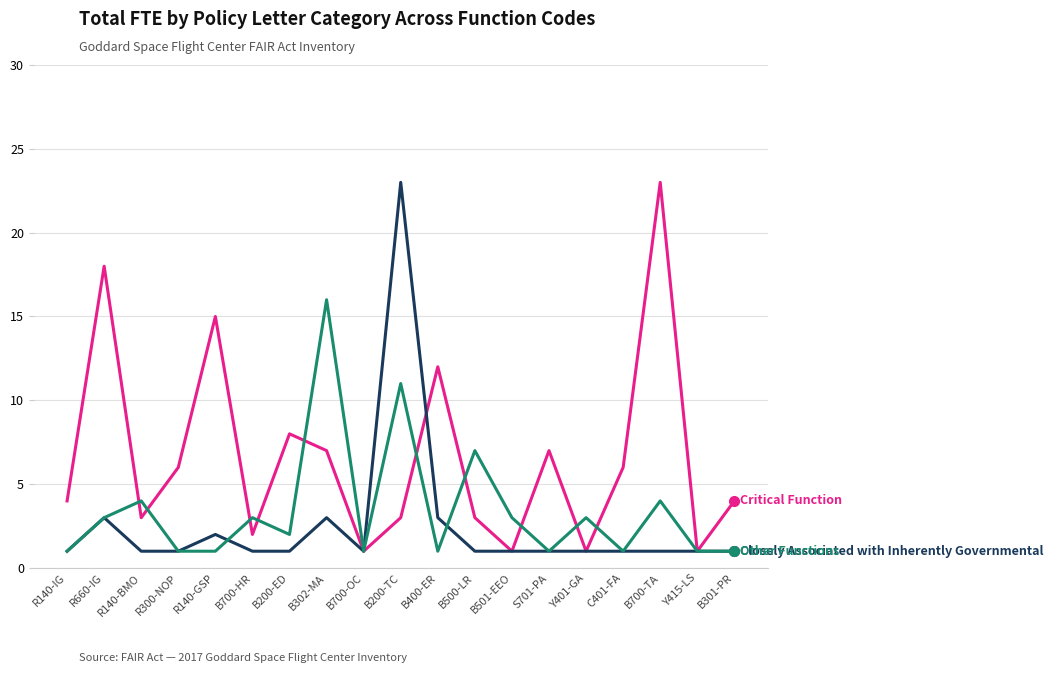

What is the total value across all series at S701-PA?

9